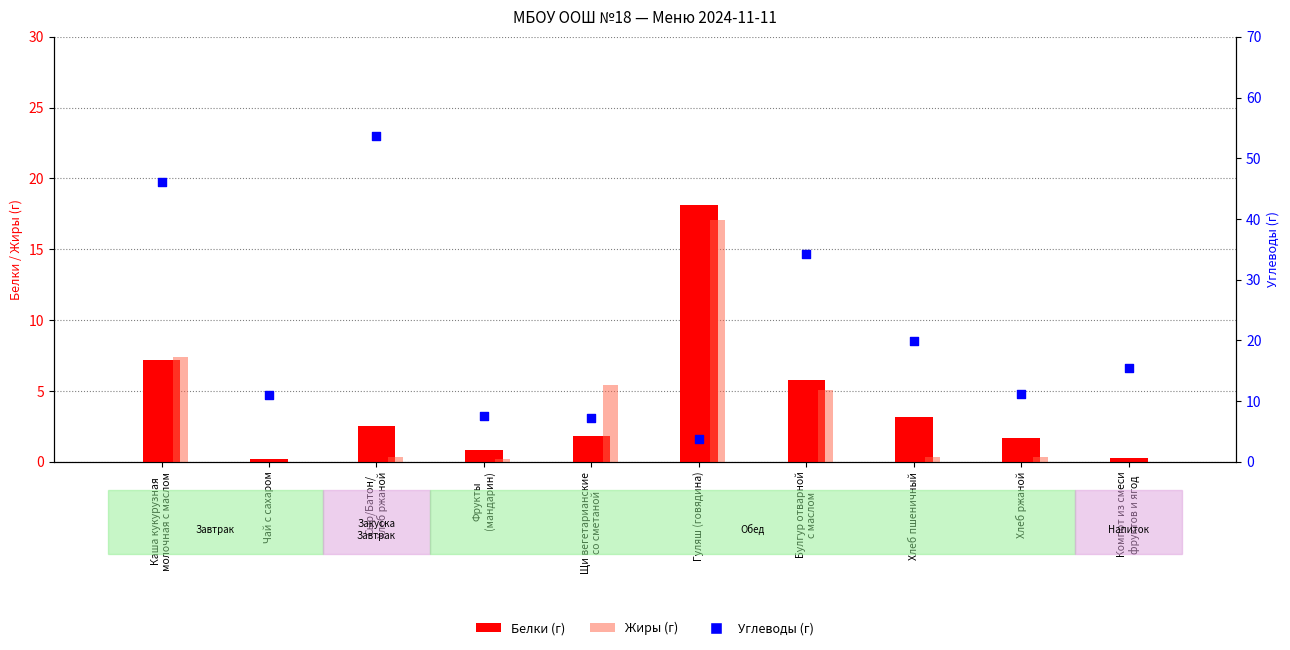

Which series has the largest Y range (max minus min)?

Углеводы